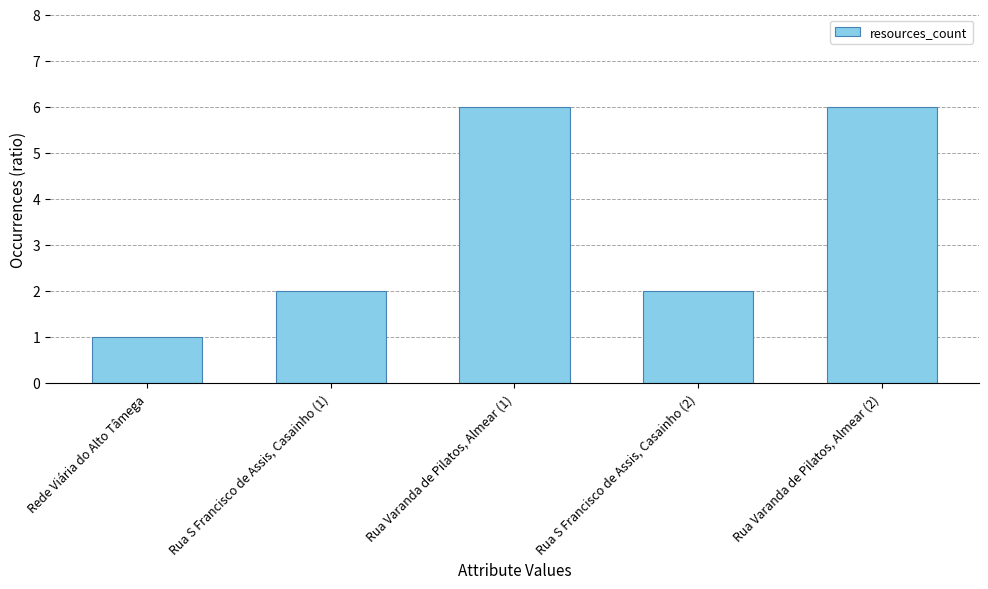

What is the difference between the maximum and second lowest values?

4